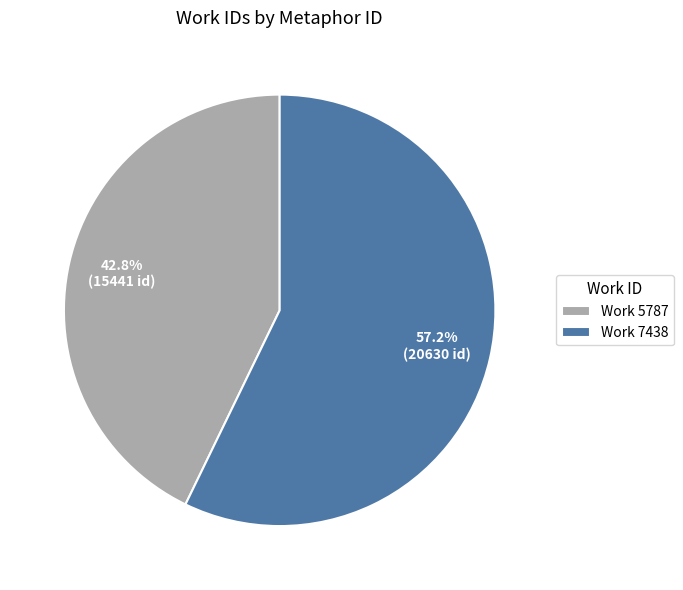

Which has a higher value, Work 5787 or Work 7438?

Work 7438